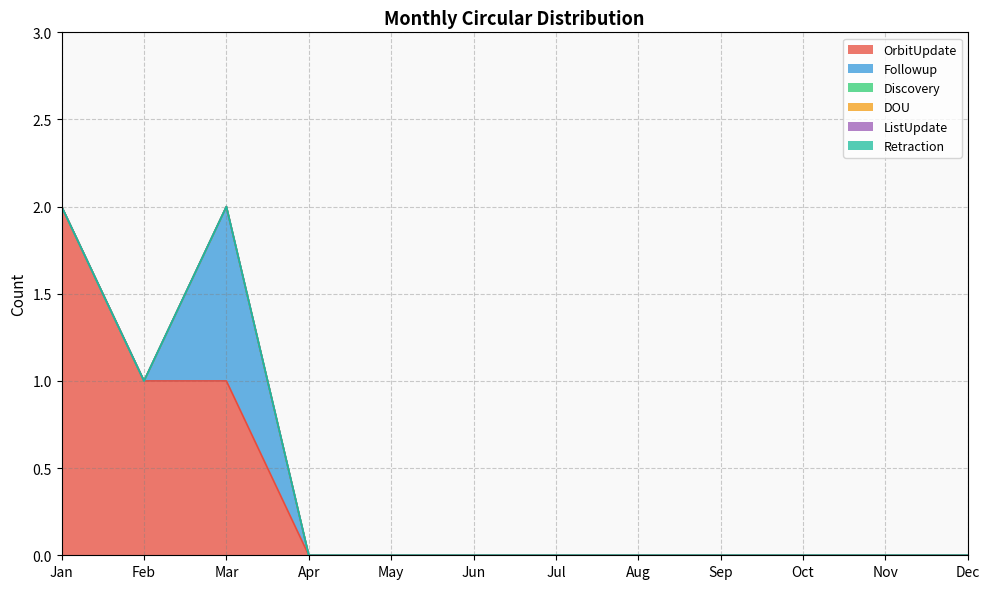

Where is DOU nearest to the value 0?

Jan